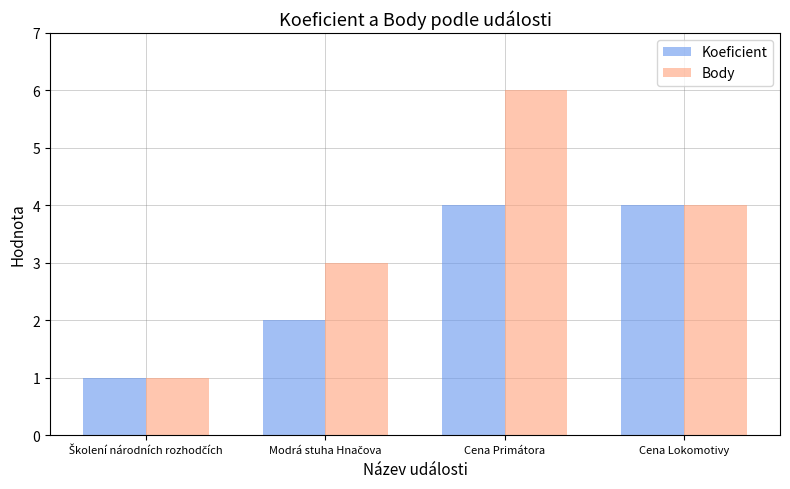

What is the minimum value shown in the chart?

1